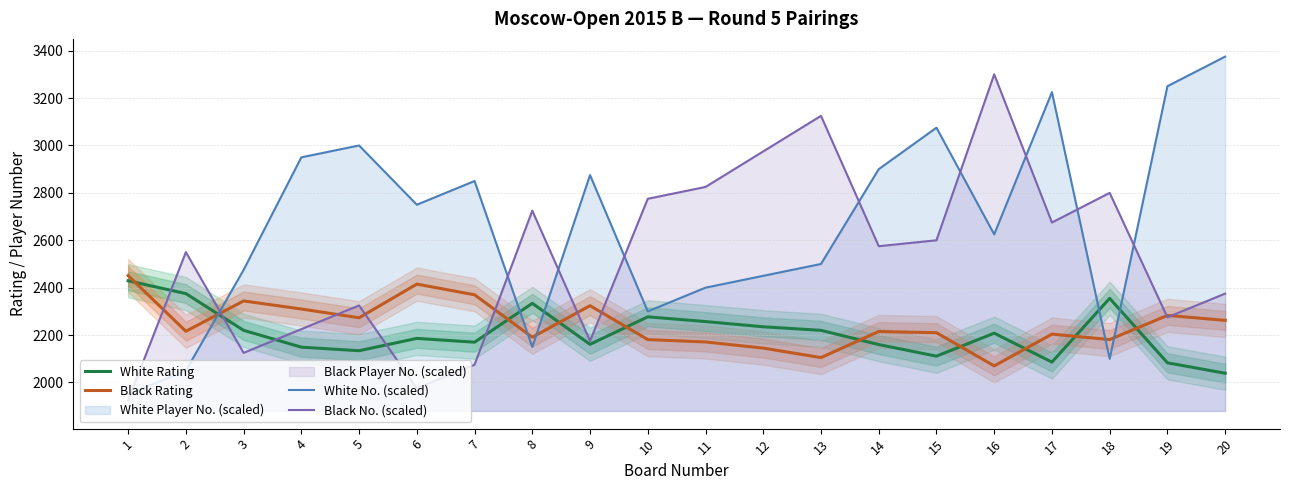

Between which two adjacent categories do Black No. (scaled) and White Rating first intersect?

1 and 2